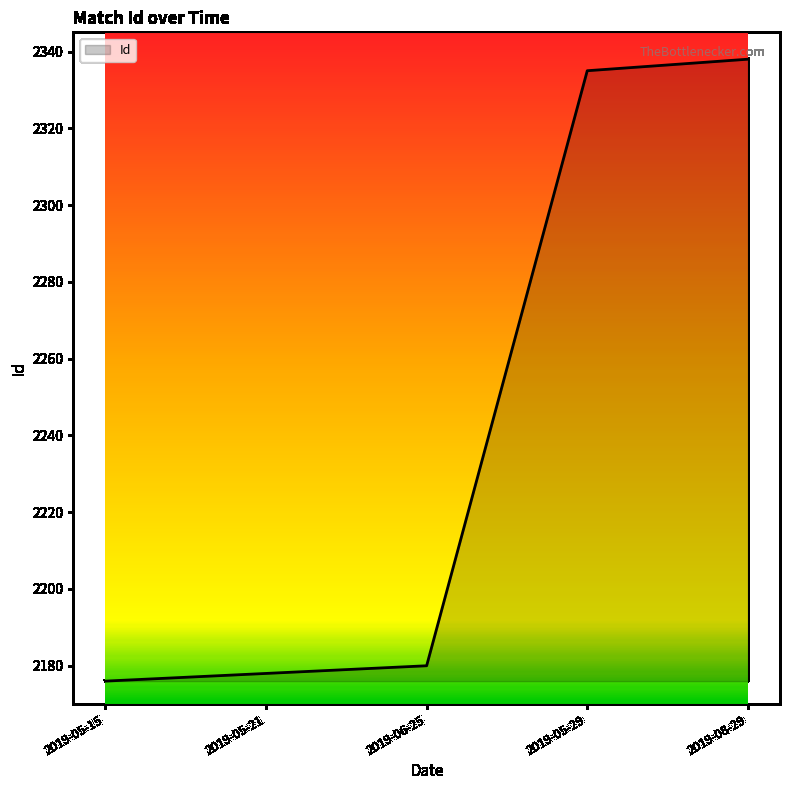

What is the greatest value displayed?

2338